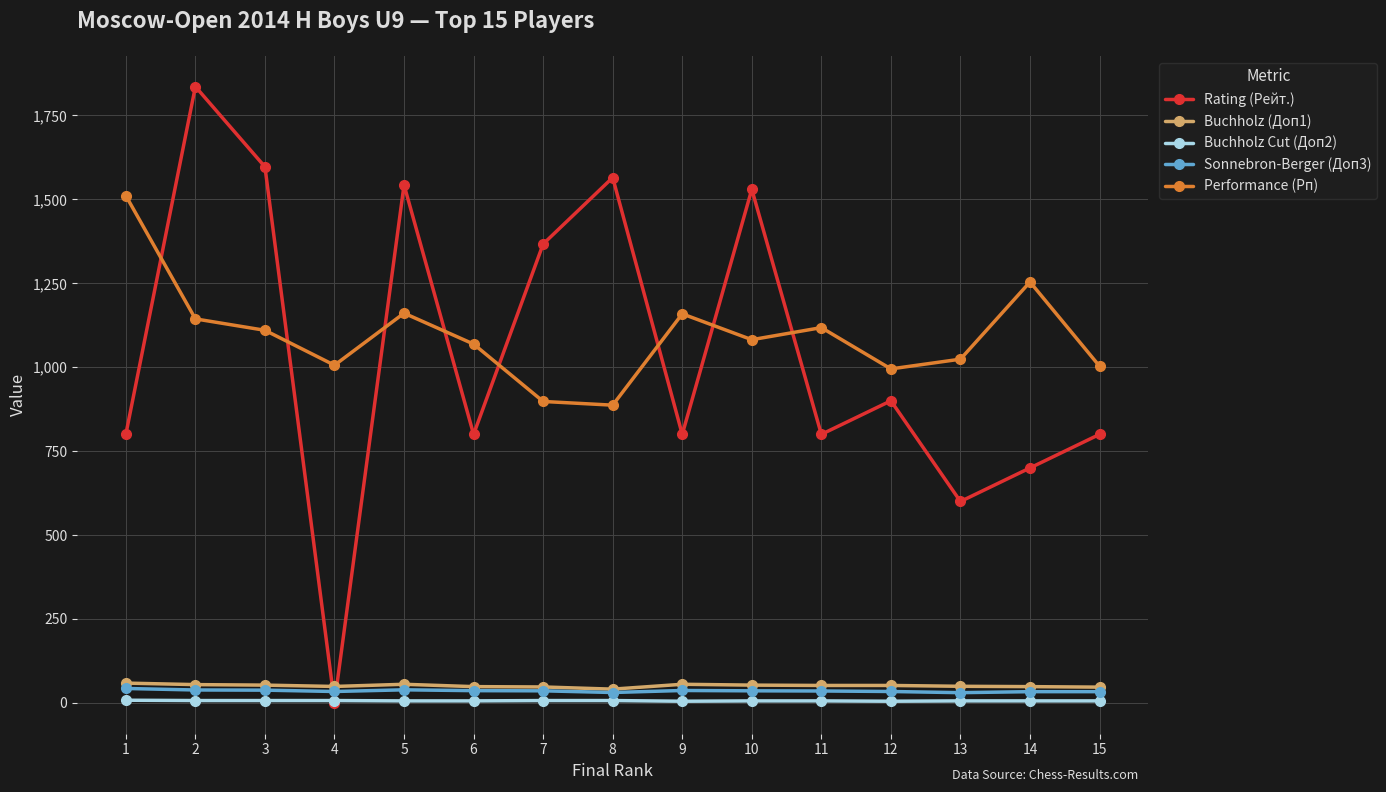

The value of Performance (Рп) at 3 is 700.8. True or false?

False